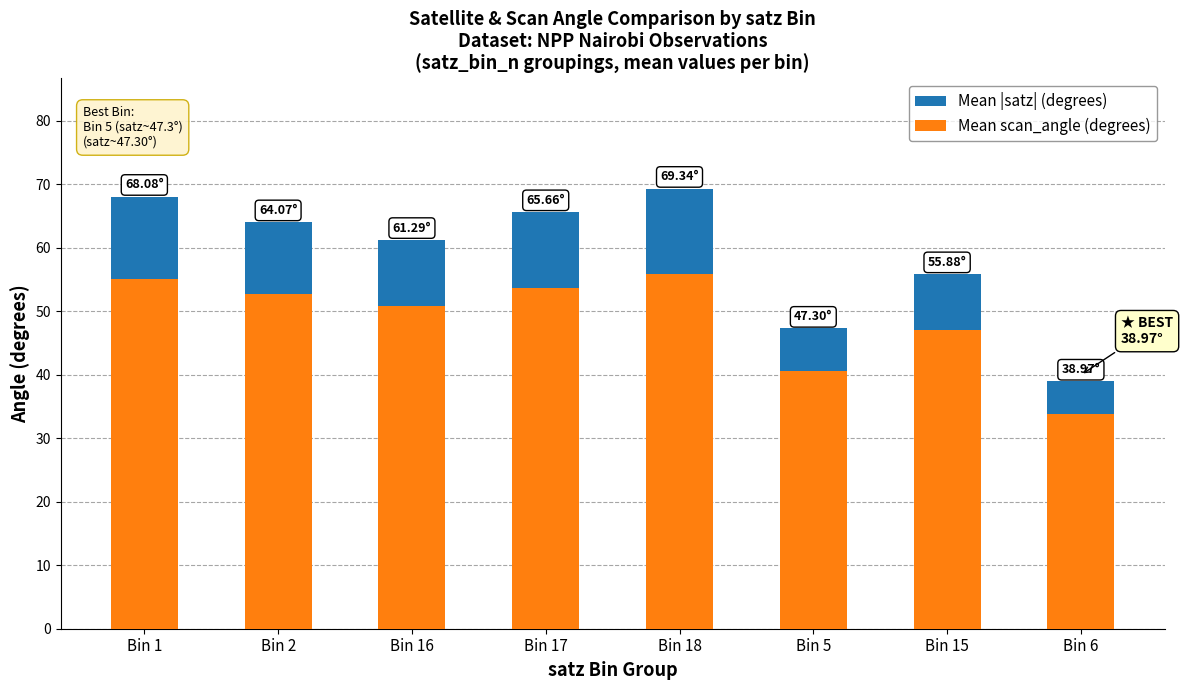

What is the sum of all Mean |satz| (degrees) values?

470.6